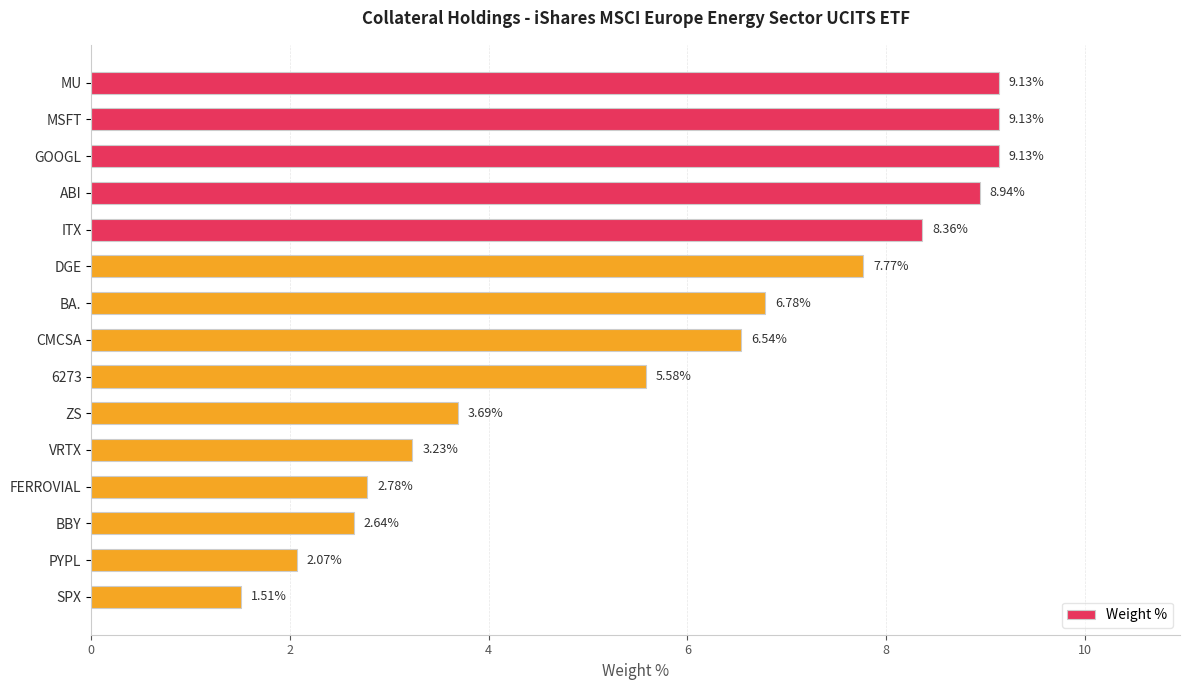

What is the difference between the second highest and minimum values?

7.6